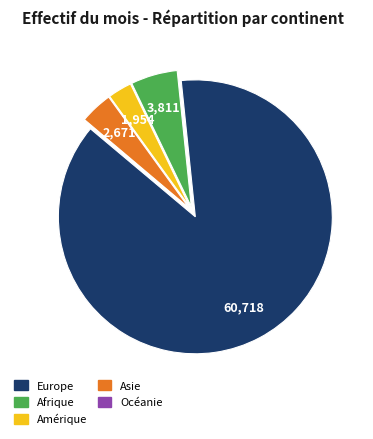

Which category accounts for the majority?

Europe